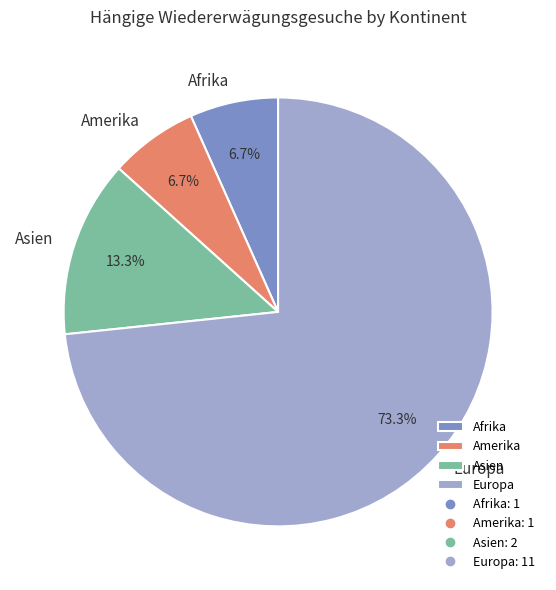

The Asien slice represents 13% of the pie. True or false?

True